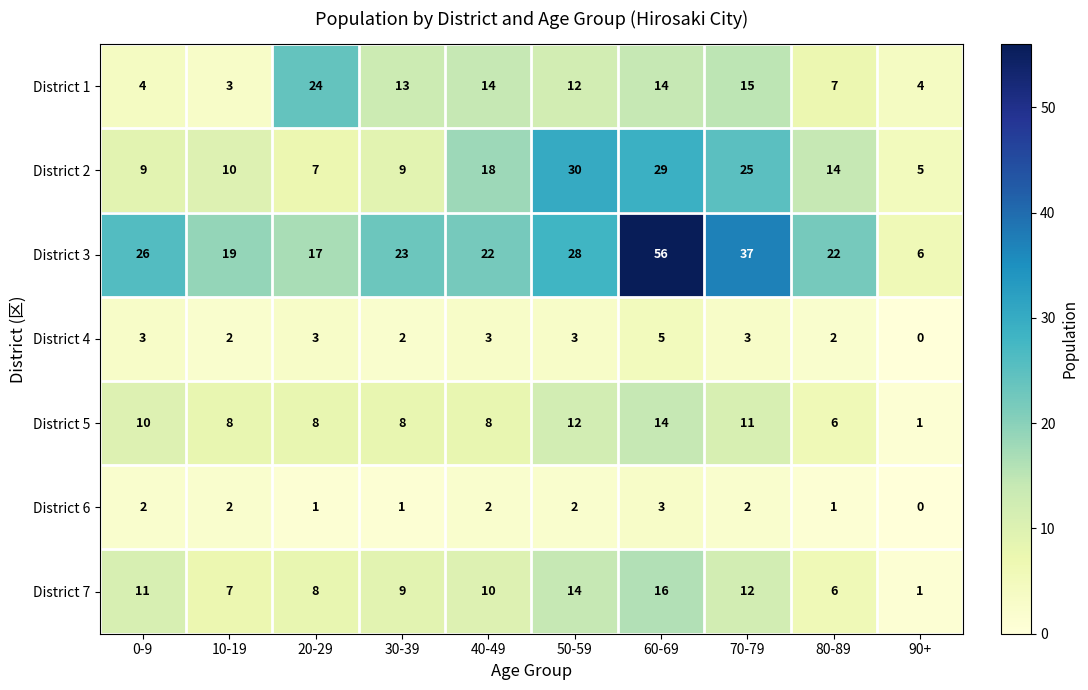

What is the difference between the maximum and minimum values in the District 2 series?

25